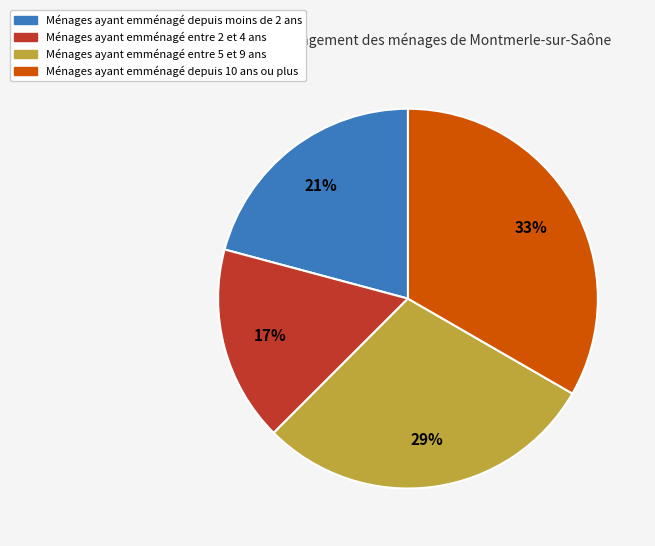

To the nearest percent, what is the difference between the Ménages ayant emménagé entre 5 et 9 ans and Ménages ayant emménagé depuis moins de 2 ans slice percentages?

8%